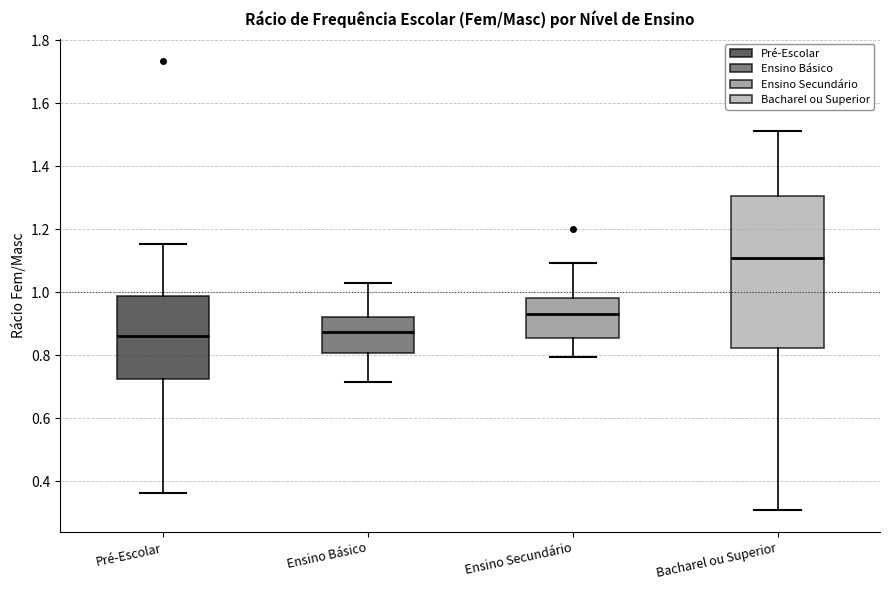

Which box has the highest median line?

Bacharel ou Superior